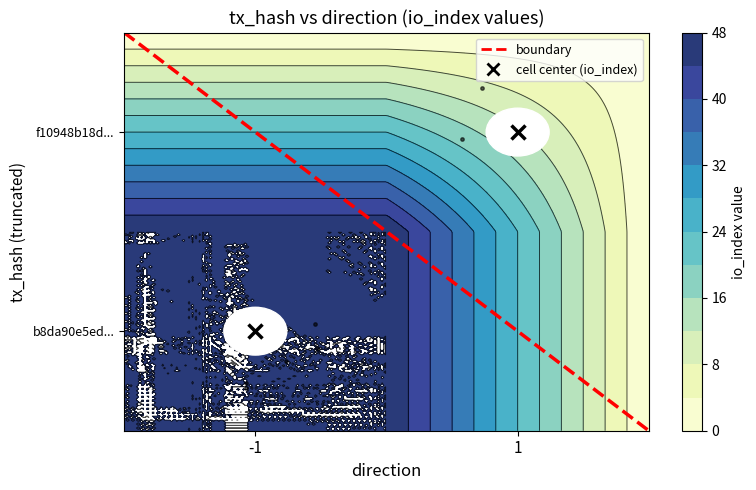

What is the difference between the maximum and minimum values?

2.0